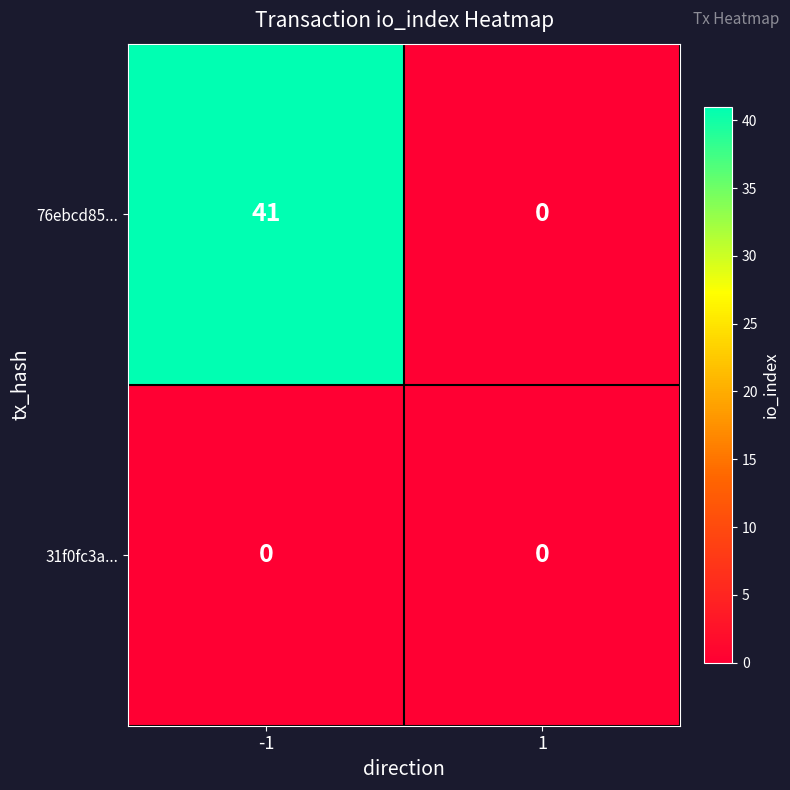

What is the difference between the 76ebcd85... values at -1 and 1?

41